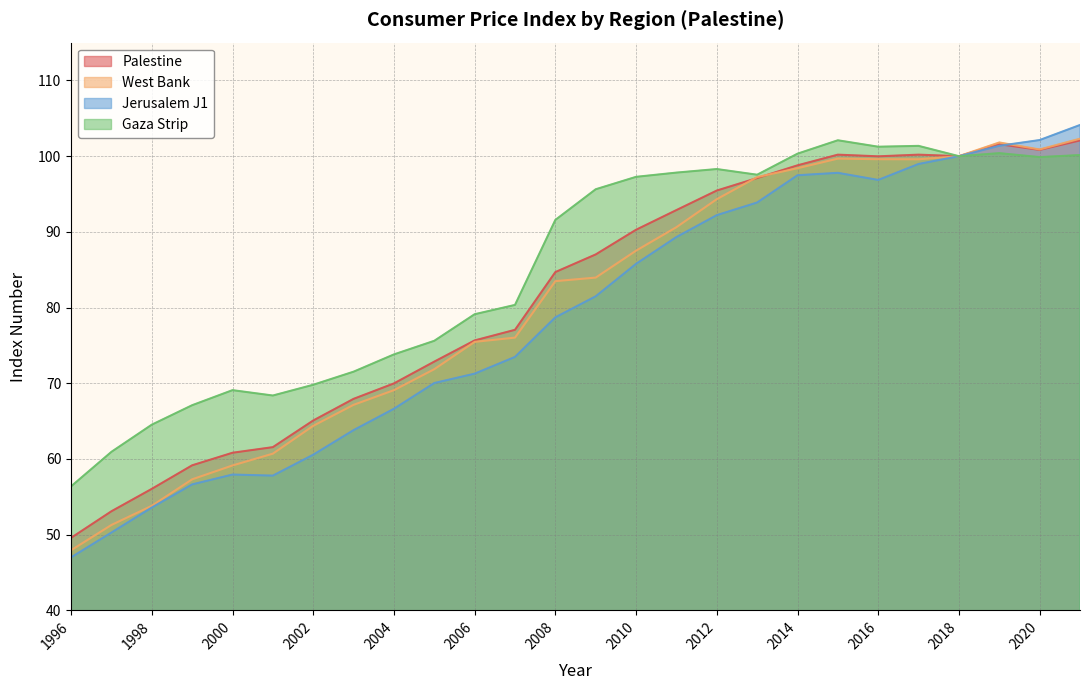

Reading left to right, list all the values displayed in this chart.

Index Number Palestine: 1996=49.6	1997=53.1	1998=56.0	1999=59.2	2000=60.8	2001=61.6	2002=65.1	2003=67.9	2004=70.0	2005=72.9	2006=75.7	2007=77.1	2008=84.7	2009=87.0	2010=90.3	2011=92.9	2012=95.5	2013=97.1	2014=98.8	2015=100.2	2016=100.0	2017=100.2	2018=100.0	2019=101.6	2020=100.8	2021=102.1
Index Number West Bank: 1996=47.9	1997=51.3	1998=53.8	1999=57.3	2000=59.1	2001=60.7	2002=64.4	2003=67.2	2004=69.1	2005=71.9	2006=75.5	2007=76.0	2008=83.5	2009=84.0	2010=87.5	2011=90.6	2012=94.3	2013=97.2	2014=98.4	2015=99.7	2016=99.6	2017=99.6	2018=100.0	2019=101.8	2020=100.9	2021=102.3
Index Number Jerusalem J1: 1996=47.0	1997=50.3	1998=53.6	1999=56.6	2000=57.9	2001=57.8	2002=60.6	2003=63.8	2004=66.6	2005=70.0	2006=71.3	2007=73.5	2008=78.7	2009=81.5	2010=85.8	2011=89.3	2012=92.2	2013=93.9	2014=97.5	2015=97.8	2016=96.9	2017=99.0	2018=100.0	2019=101.4	2020=102.1	2021=104.1
Index Number Gaza Strip: 1996=56.4	1997=60.9	1998=64.5	1999=67.1	2000=69.1	2001=68.4	2002=69.8	2003=71.5	2004=73.8	2005=75.6	2006=79.1	2007=80.3	2008=91.6	2009=95.6	2010=97.3	2011=97.8	2012=98.3	2013=97.5	2014=100.3	2015=102.1	2016=101.2	2017=101.4	2018=100.0	2019=100.4	2020=99.9	2021=100.2